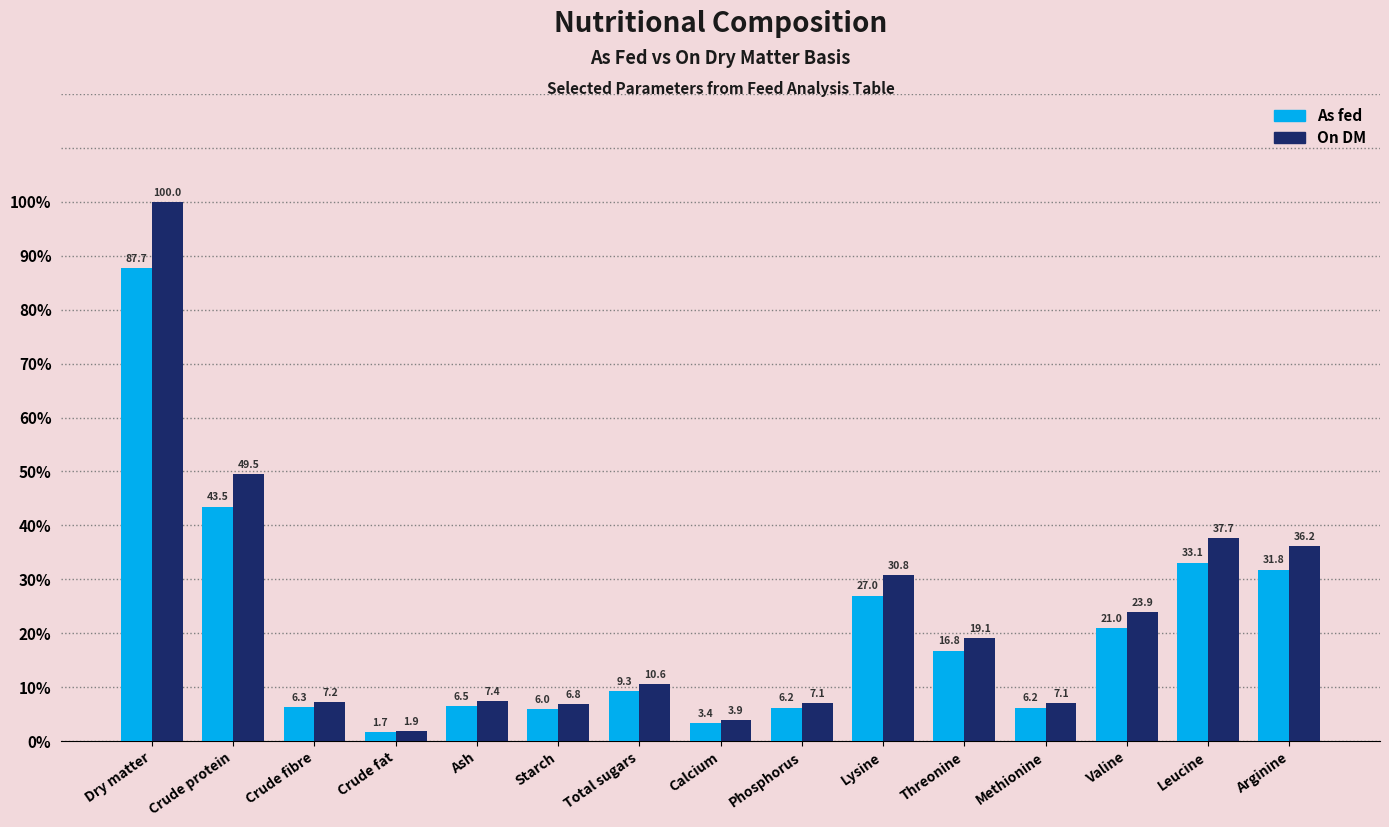

What is the minimum value shown in the chart?

1.7